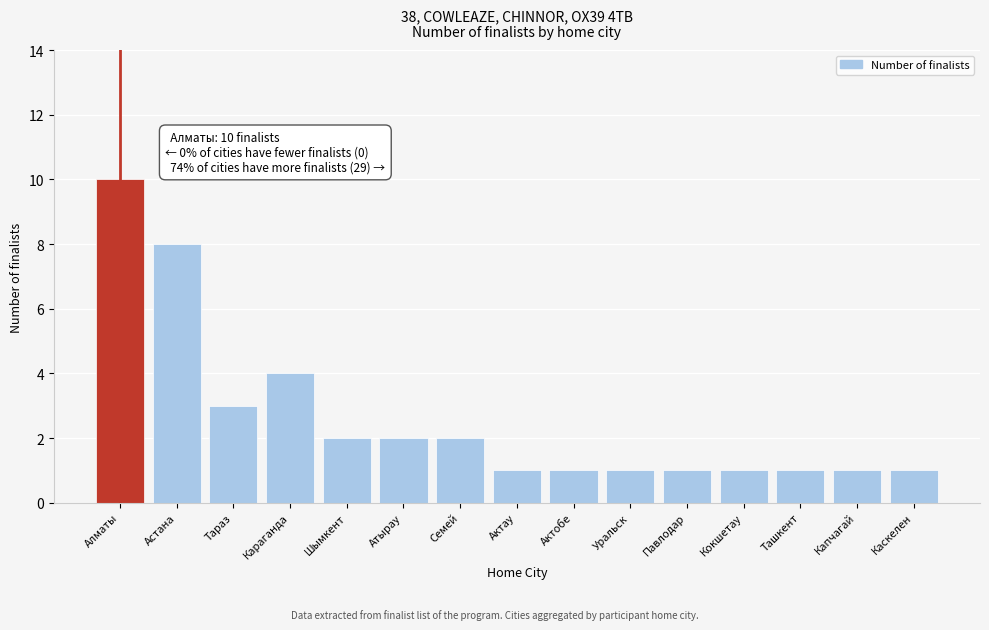

Reading left to right, list all the values displayed in this chart.

Алматы=10	Астана=8	Тараз=3	Караганда=4	Шымкент=2	Атырау=2	Семей=2	Актау=1	Актобе=1	Уральск=1	Павлодар=1	Кокшетау=1	Ташкент=1	Капчагай=1	Каскелен=1